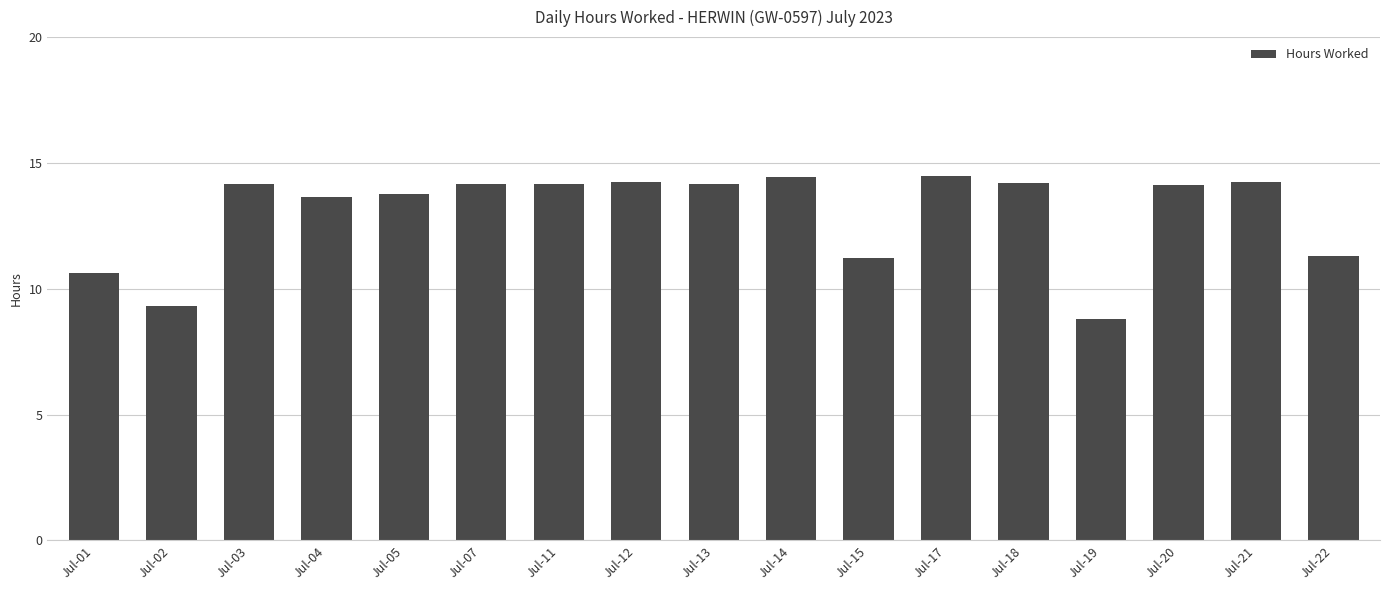

What is the change in value from Jul-05 to Jul-17?

+0.7